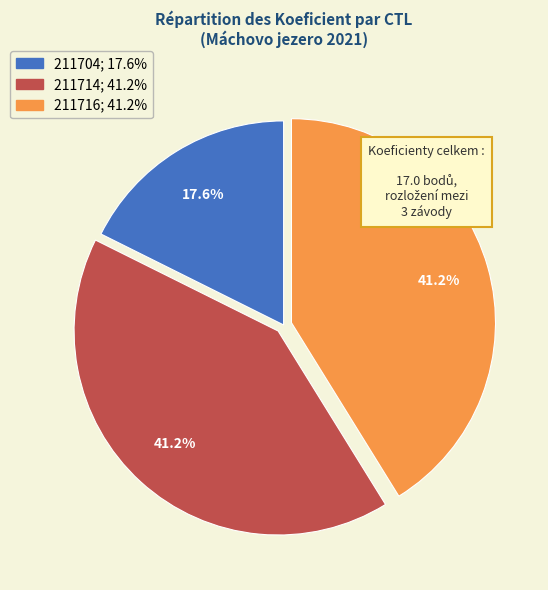

Is it true that 211704 is 18% of the pie?

True